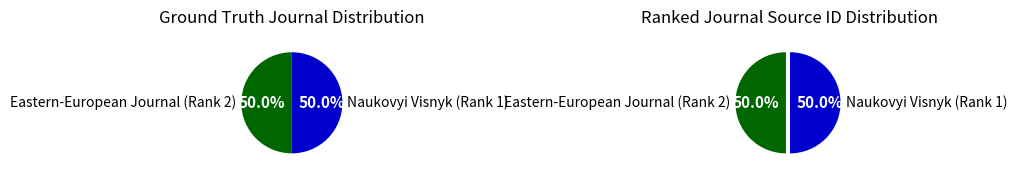

How many slices are in this pie chart?

2